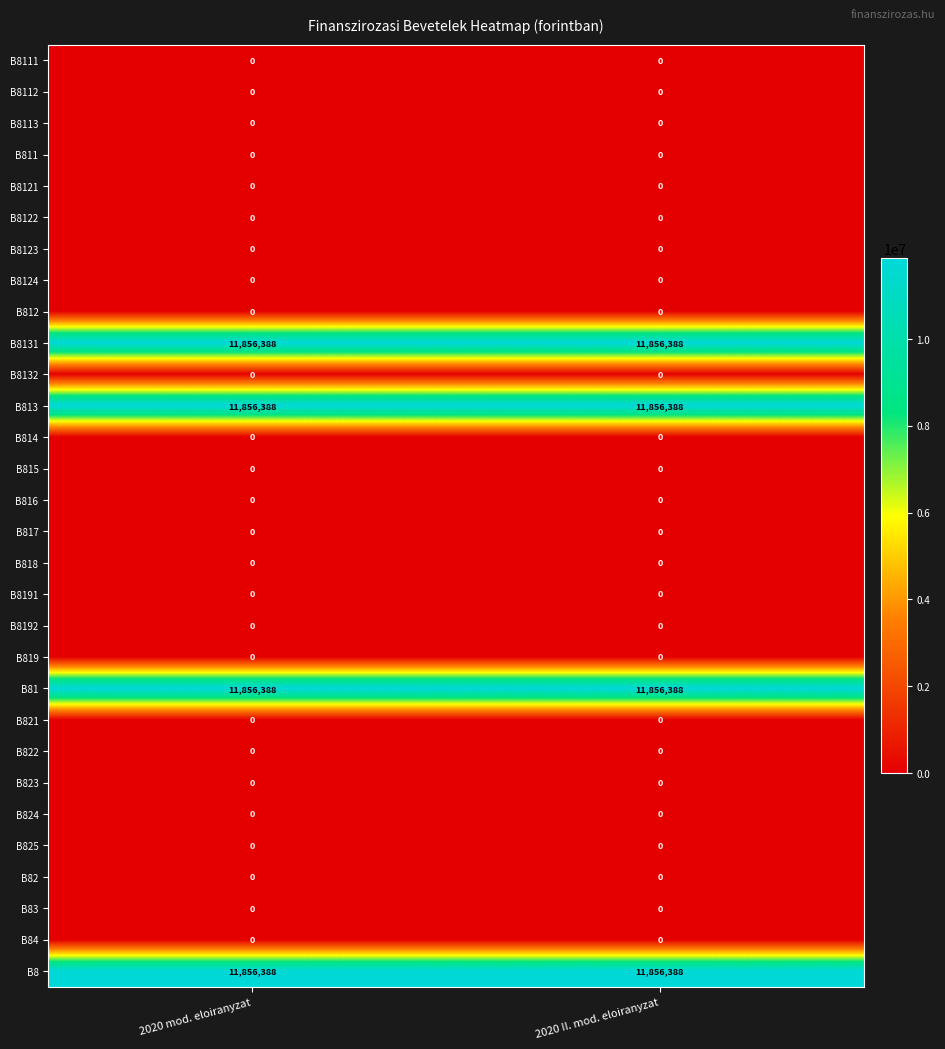

What is the total value across all series at 2020 II. mod. eloiranyzat?

47425552